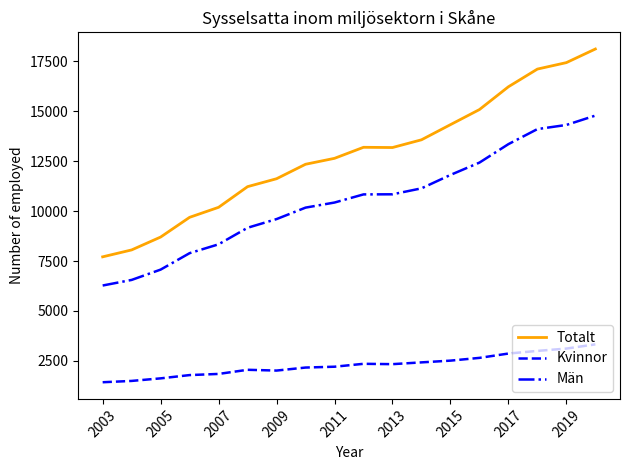

Which series has the largest range (max minus min)?

Totalt